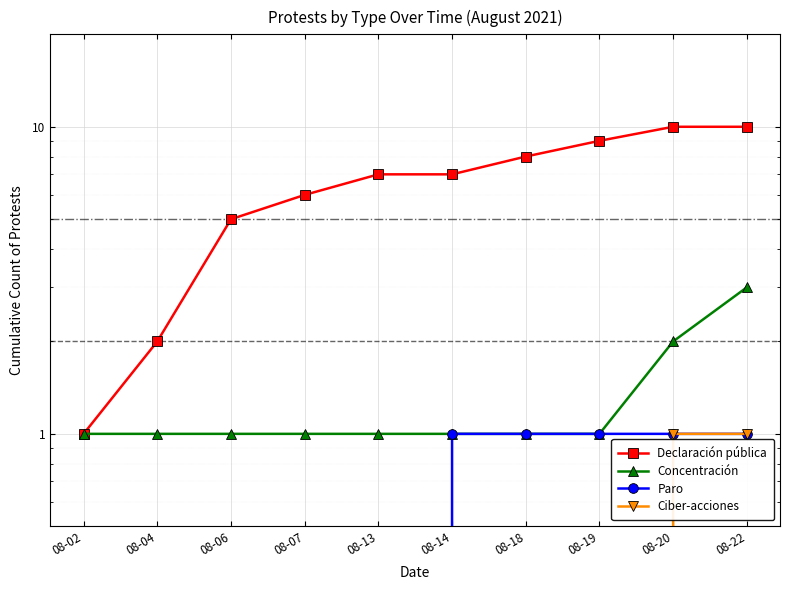

At how many categories does at least one series exceed 2?

8